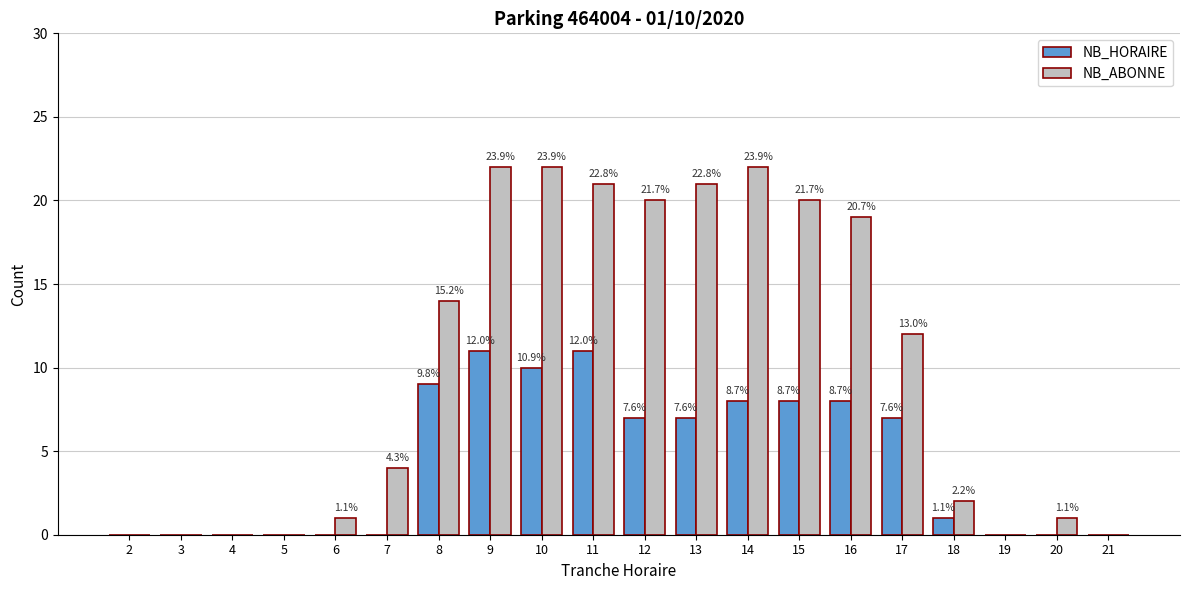

How many groups of bars are there?

20